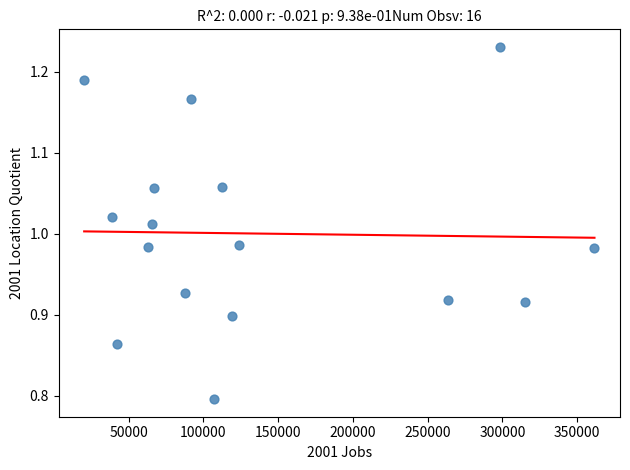

What is the range of Y values (max minus min)?

0.4